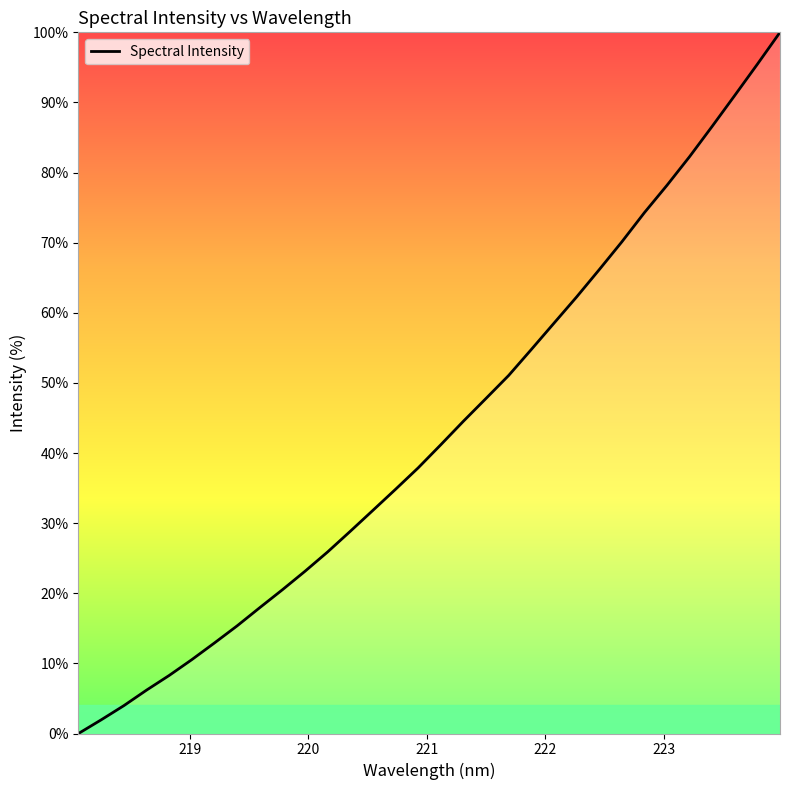

What is the difference between the maximum and minimum values?

100.0